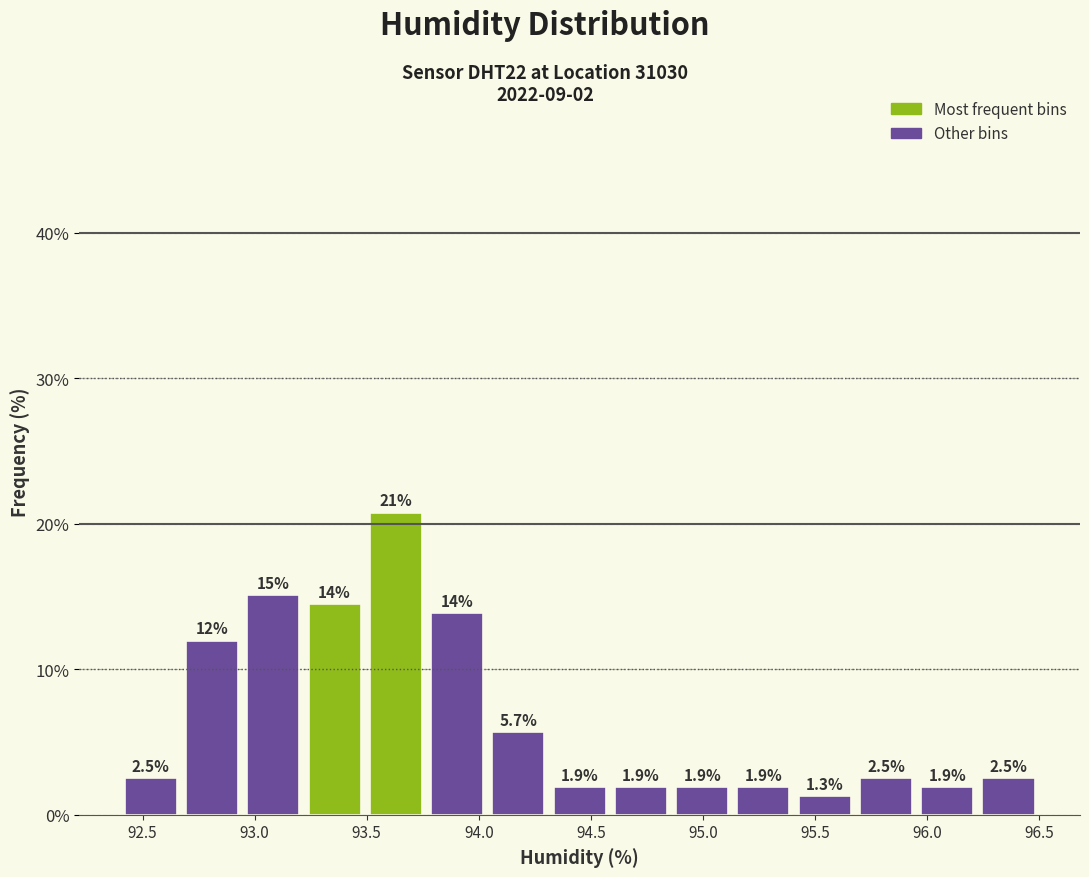

Over which range of the x-axis is the bar tallest?

93.50 to 93.75